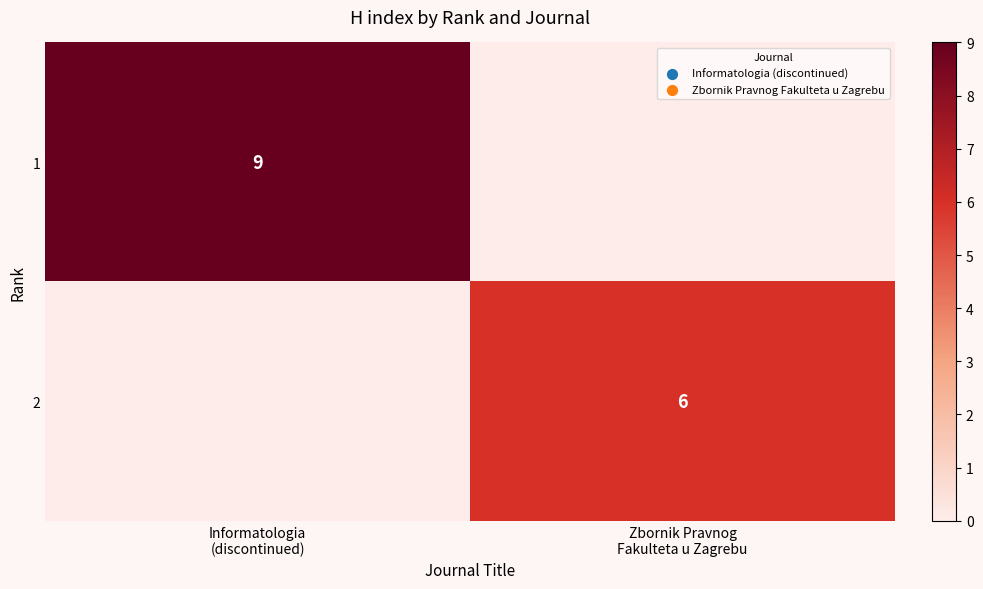

List the series in order of their peak value, lowest first.

2, 1